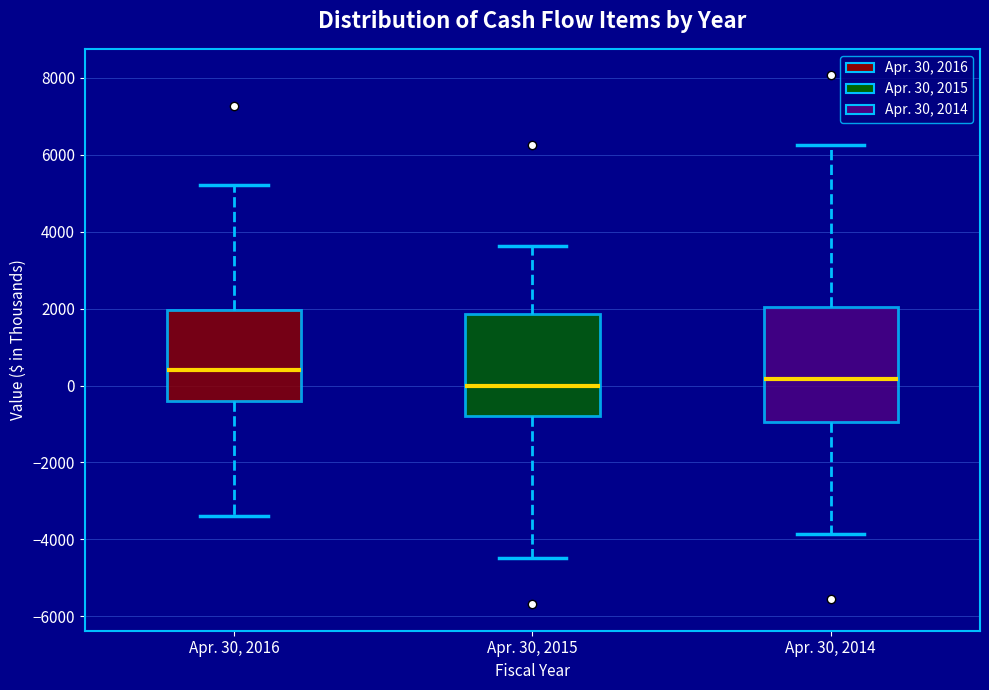

Reading left to right, transcribe this box plot: for each box, give where its median line is, the range the box spans, and where its two whiskers end, as read against the y-axis. The values are not printed on the chart, so give them approximately, as read against the axis.

Apr. 30, 2016: median 400, box -400 to 2000, whiskers -3400 to 5200
Apr. 30, 2015: median 0, box -800 to 1800, whiskers -4400 to 3600
Apr. 30, 2014: median 200, box -1000 to 2000, whiskers -3800 to 6200